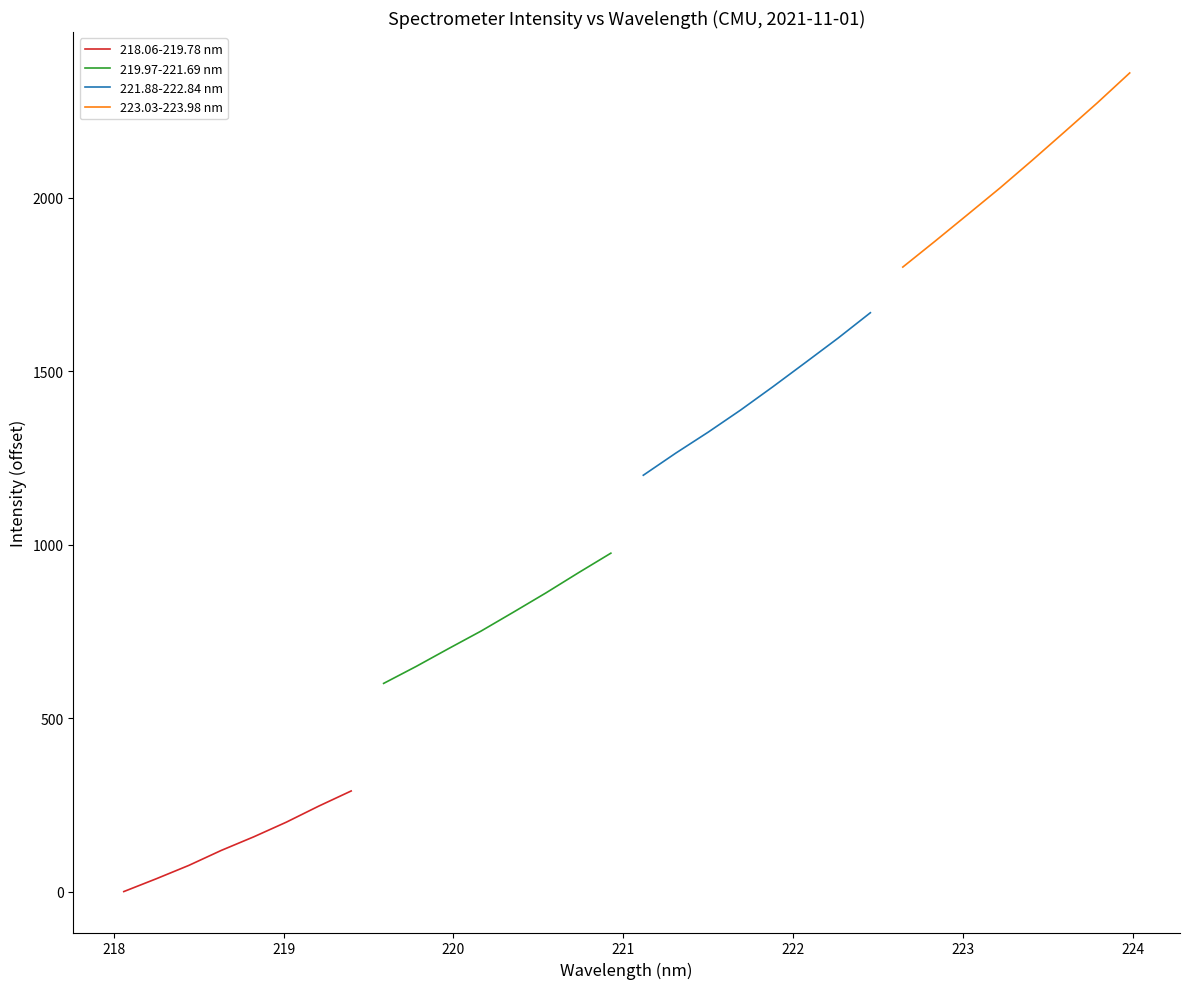

What is the highest value of the 218.06-219.78 nm series?

290.0